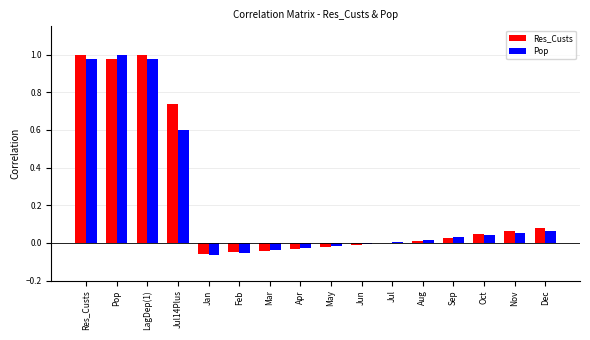

Is it true that Res_Custs equals -0.0 at Apr?

True